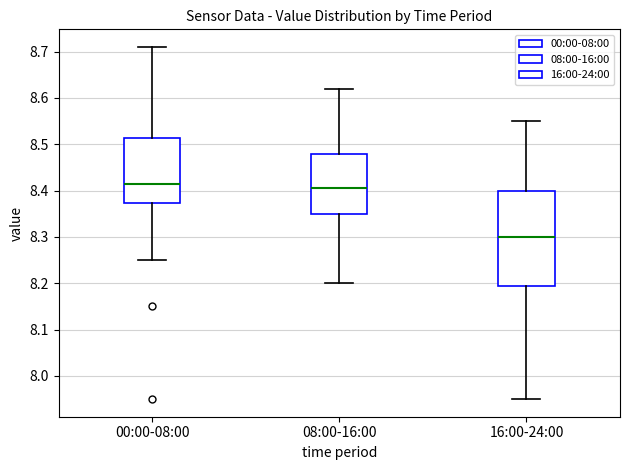

Comparing the boxes themselves (not the whiskers), which one is the tallest?

16:00-24:00